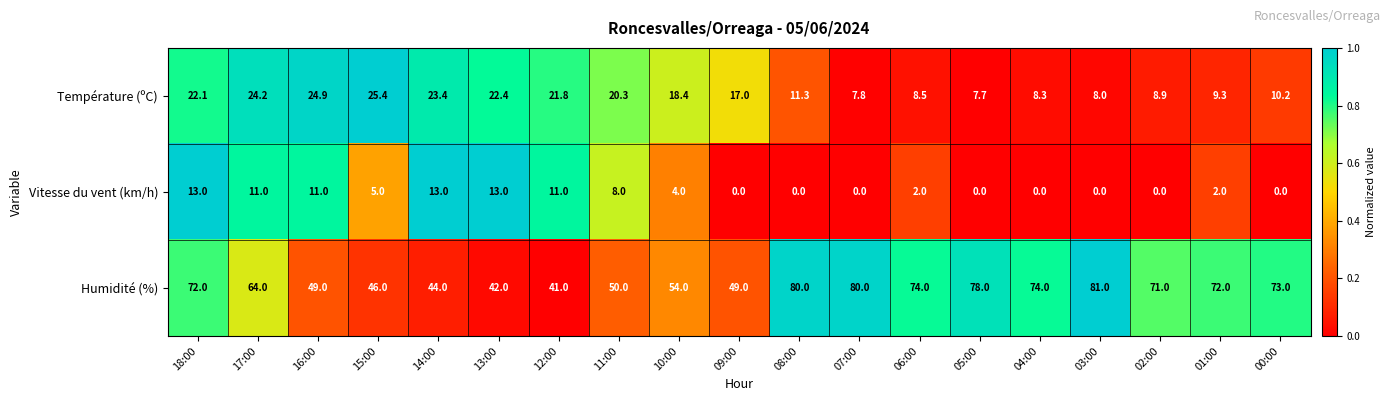

Which series has the largest total across all categories?

Humidité (%)